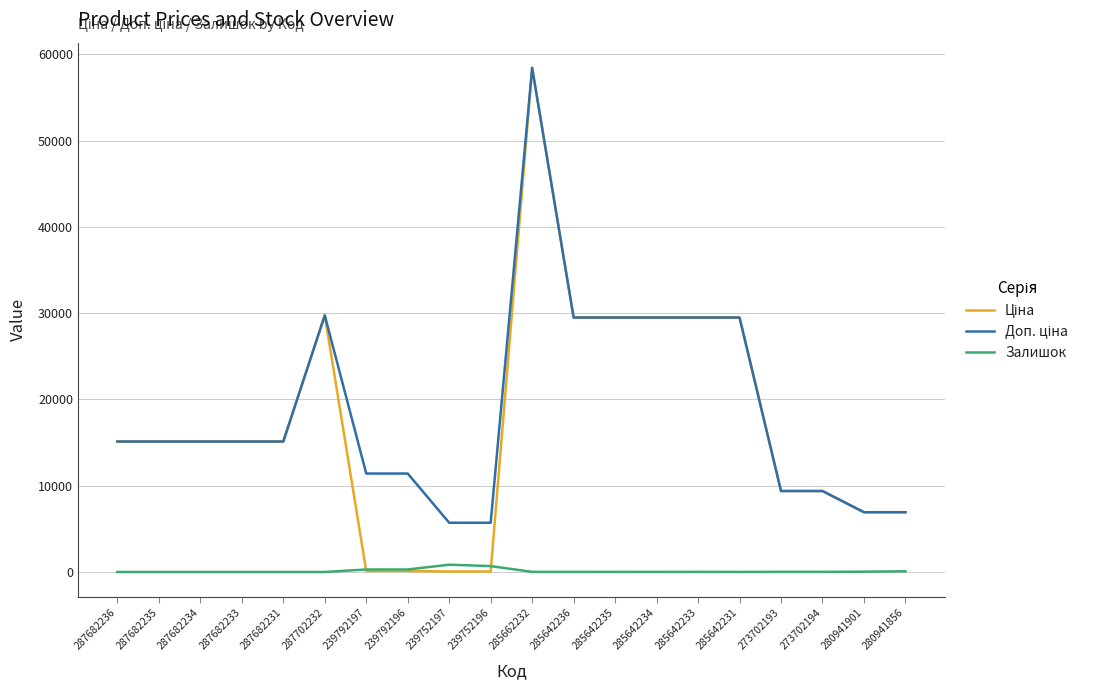

How many series are shown in this chart?

3